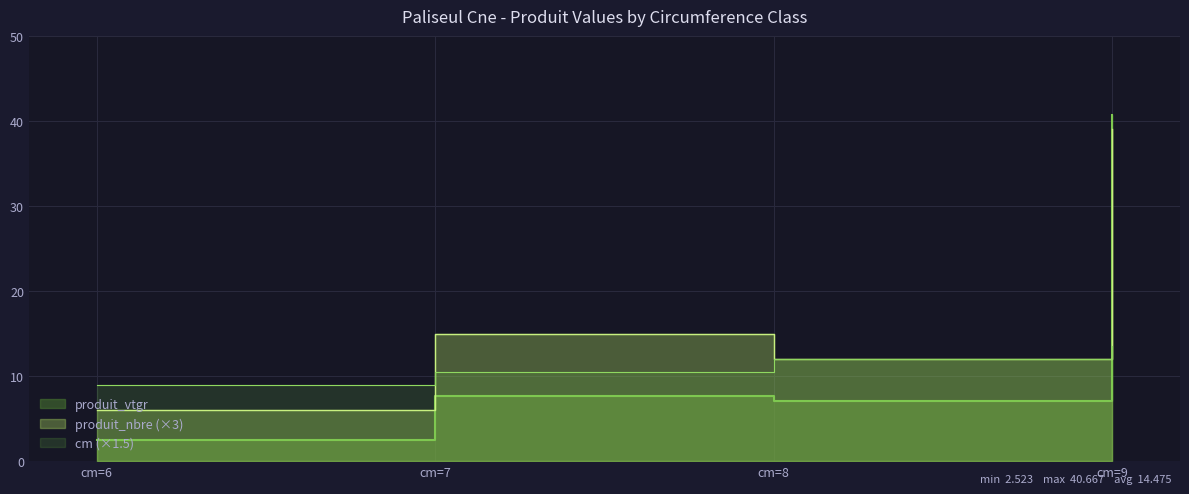

Reading left to right, list all the values displayed in this chart.

produit_vtgr: cm=6=2.5	cm=7=7.6	cm=8=7.1	cm=9=40.7
produit_nbre: cm=6=6.0	cm=7=15.0	cm=8=12.0	cm=9=39.0
cm: cm=6=9.0	cm=7=10.5	cm=8=12.0	cm=9=13.5